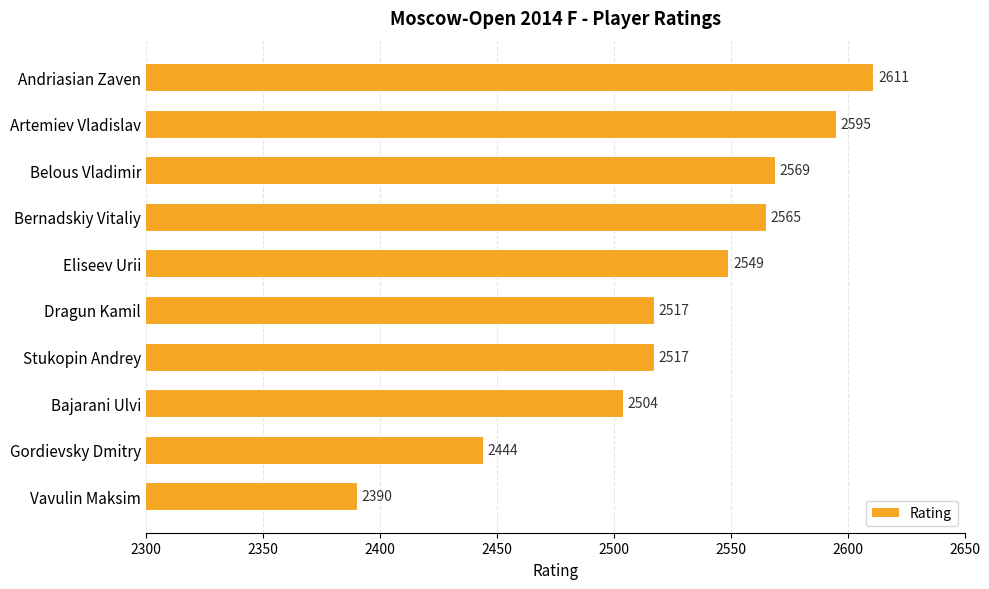

Reading bottom to top, list all the values displayed in this chart.

Vavulin Maksim=2390	Gordievsky Dmitry=2444	Bajarani Ulvi=2504	Stukopin Andrey=2517	Dragun Kamil=2517	Eliseev Urii=2549	Bernadskiy Vitaliy=2565	Belous Vladimir=2569	Artemiev Vladislav=2595	Andriasian Zaven=2611